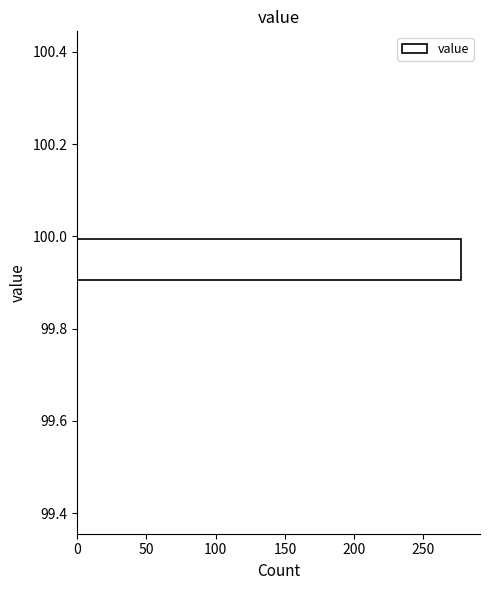

How long is the bar that spans 99.9 to 100.0 on the y-axis? The values are not printed on the chart, so give them approximately, as read against the axis.

275